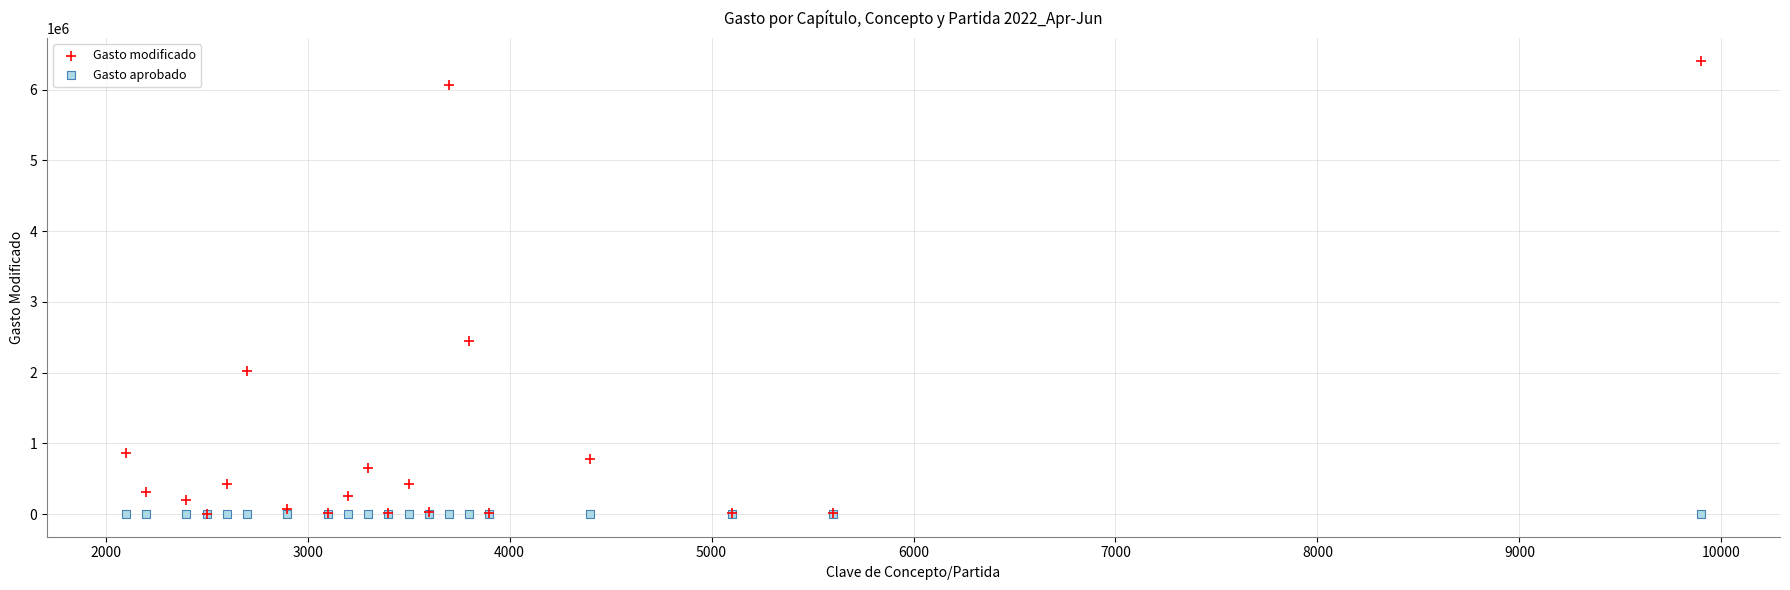

Across all series, what Y value is closest to 3203740?

2440798.8